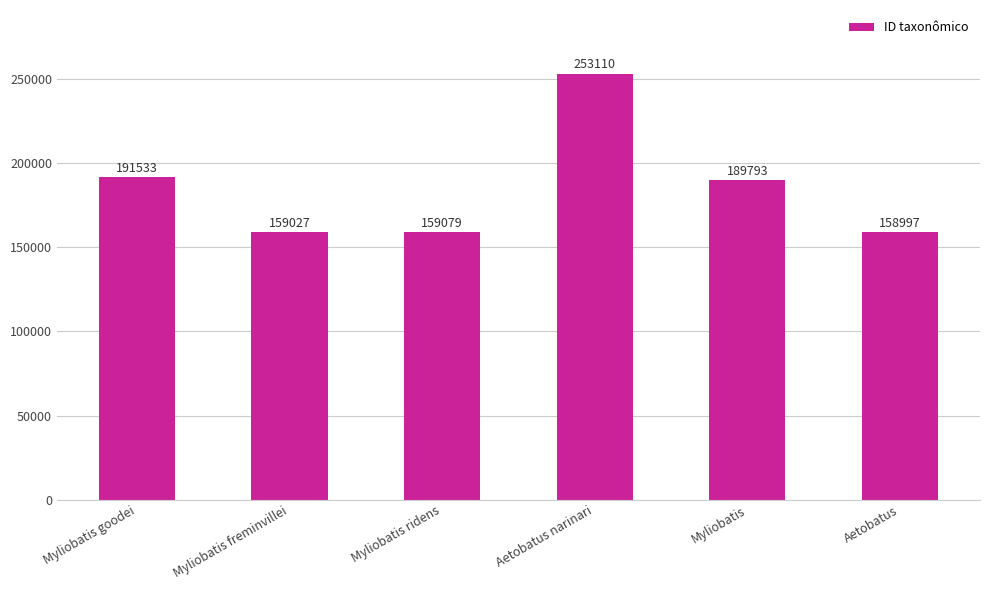

Rank the categories by value from lowest to highest.

Aetobatus, Myliobatis freminvillei, Myliobatis ridens, Myliobatis, Myliobatis goodei, Aetobatus narinari